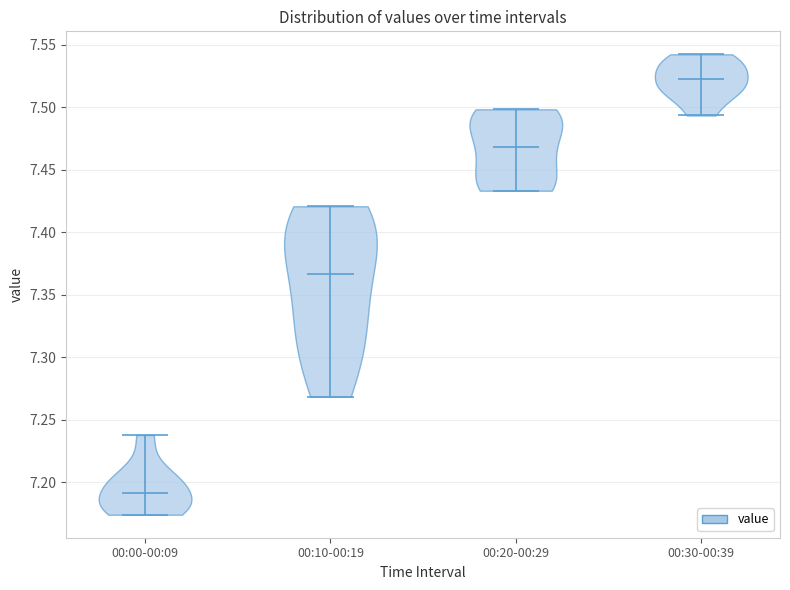

Reading left to right, read every violin against the y-axis: where its median line is, and the lowest and highest points it reaches. The values are not printed on the chart, so give them approximately, as read against the axis.

00:00-00:09: median line 7.190, lowest point 7.175, highest point 7.240
00:10-00:19: median line 7.365, lowest point 7.270, highest point 7.420
00:20-00:29: median line 7.470, lowest point 7.435, highest point 7.500
00:30-00:39: median line 7.525, lowest point 7.495, highest point 7.540